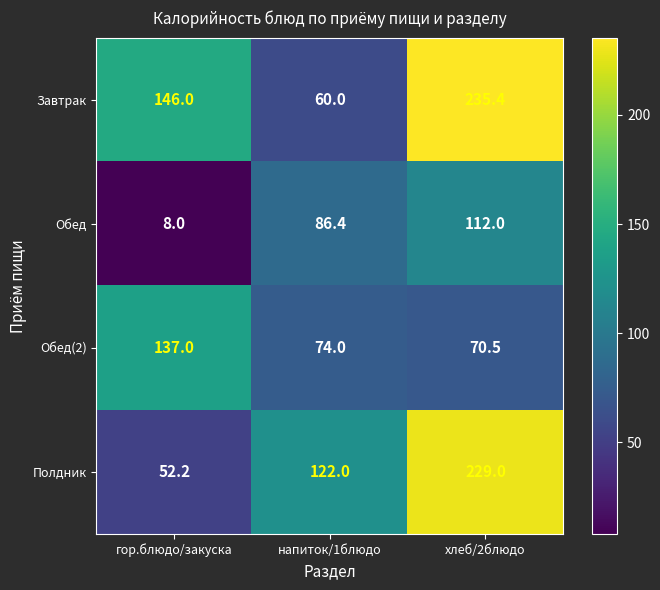

Which series has the widest spread of values?

Полдник